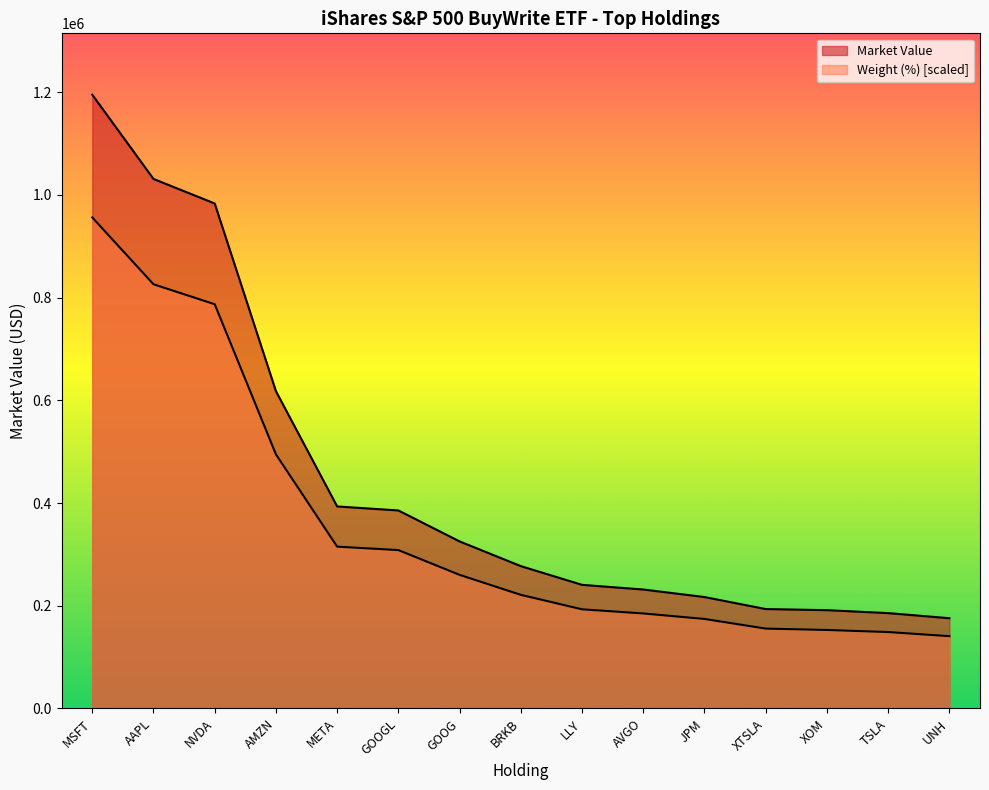

Reading left to right, transcribe all the data shown in this chart.

Market Value: MSFT=1194851.8	AAPL=1030873.3	NVDA=983079.9	AMZN=617641.2	META=393303.1	GOOGL=385496.3	GOOG=325218.4	BRKB=277099.6	LLY=240689.2	AVGO=231590.8	JPM=216913.5	XTSLA=193553.8	XOM=191382.2	TSLA=185654.8	UNH=175703.6
Weight (%): MSFT=955881.4	AAPL=825838.7	NVDA=786959.9	AMZN=494698.8	META=315052.1	GOOGL=308348.9	GOOG=260085.6	BRKB=221206.8	LLY=193053.2	AVGO=185009.3	JPM=174284.1	XTSLA=155515.1	XOM=152833.8	TSLA=148811.8	UNH=140768.0